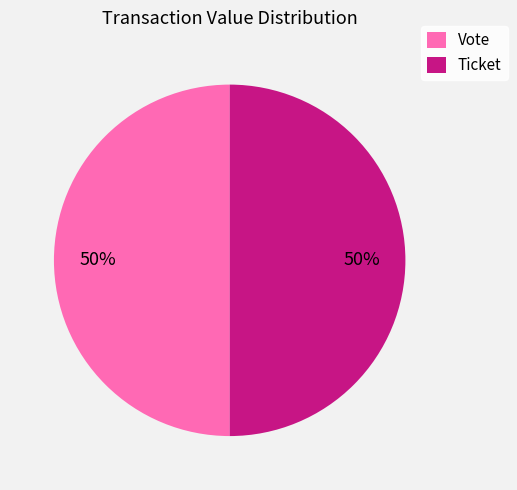

To the nearest percent, what is the average slice percentage?

50%